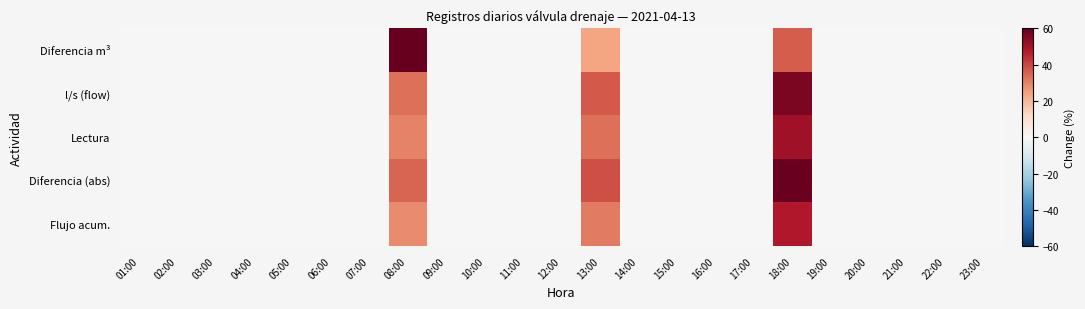

Reading left to right, what are all the values shown in this chart?

Diferencia m³: 01:00=0.0	02:00=0.0	03:00=0.0	04:00=0.0	05:00=0.0	06:00=0.0	07:00=0.0	08:00=60.0	09:00=0.0	10:00=0.0	11:00=0.0	12:00=0.0	13:00=23.9	14:00=0.0	15:00=0.0	16:00=0.0	17:00=0.0	18:00=36.4	19:00=0.0	20:00=0.0	21:00=0.0	22:00=0.0	23:00=0.0
l/s (flow): 01:00=0.0	02:00=0.0	03:00=0.0	04:00=0.0	05:00=0.0	06:00=0.0	07:00=0.0	08:00=33.1	09:00=0.0	10:00=0.0	11:00=0.0	12:00=0.0	13:00=36.9	14:00=0.0	15:00=0.0	16:00=0.0	17:00=0.0	18:00=56.3	19:00=0.0	20:00=0.0	21:00=0.0	22:00=0.0	23:00=0.0
Lectura: 01:00=0.0	02:00=0.0	03:00=0.0	04:00=0.0	05:00=0.0	06:00=0.0	07:00=0.0	08:00=29.8	09:00=0.0	10:00=0.0	11:00=0.0	12:00=0.0	13:00=33.2	14:00=0.0	15:00=0.0	16:00=0.0	17:00=0.0	18:00=50.6	19:00=0.0	20:00=0.0	21:00=0.0	22:00=0.0	23:00=0.0
Diferencia (abs): 01:00=0.0	02:00=0.0	03:00=0.0	04:00=0.0	05:00=0.0	06:00=0.0	07:00=0.0	08:00=34.8	09:00=0.0	10:00=0.0	11:00=0.0	12:00=0.0	13:00=38.8	14:00=0.0	15:00=0.0	16:00=0.0	17:00=0.0	18:00=59.1	19:00=0.0	20:00=0.0	21:00=0.0	22:00=0.0	23:00=0.0
Flujo acum.: 01:00=0.0	02:00=0.0	03:00=0.0	04:00=0.0	05:00=0.0	06:00=0.0	07:00=0.0	08:00=28.2	09:00=0.0	10:00=0.0	11:00=0.0	12:00=0.0	13:00=31.4	14:00=0.0	15:00=0.0	16:00=0.0	17:00=0.0	18:00=47.8	19:00=0.0	20:00=0.0	21:00=0.0	22:00=0.0	23:00=0.0